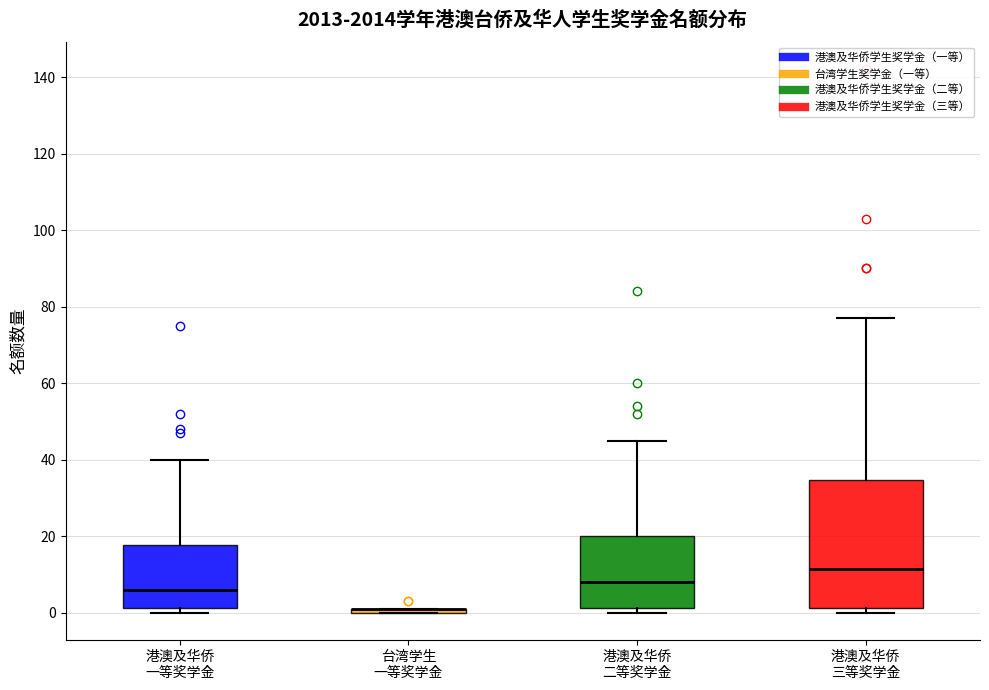

Which box is the tallest, from its lower edge to its upper edge?

港澳及华侨 三等奖学金